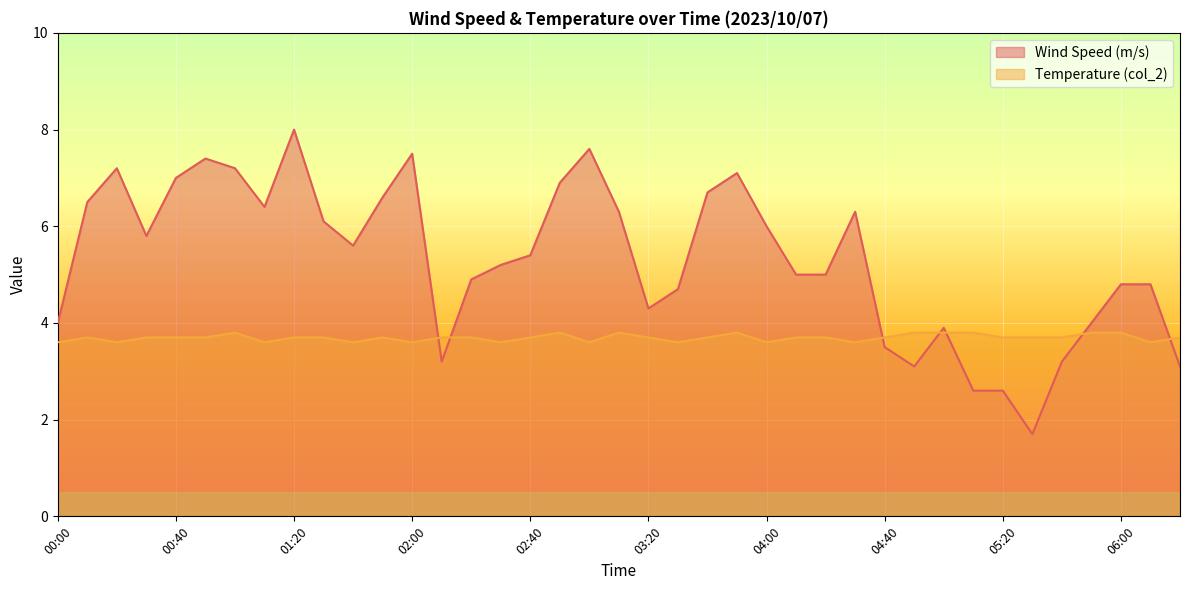

Which category has the highest value in the Temperature (col_2) series?

01:00